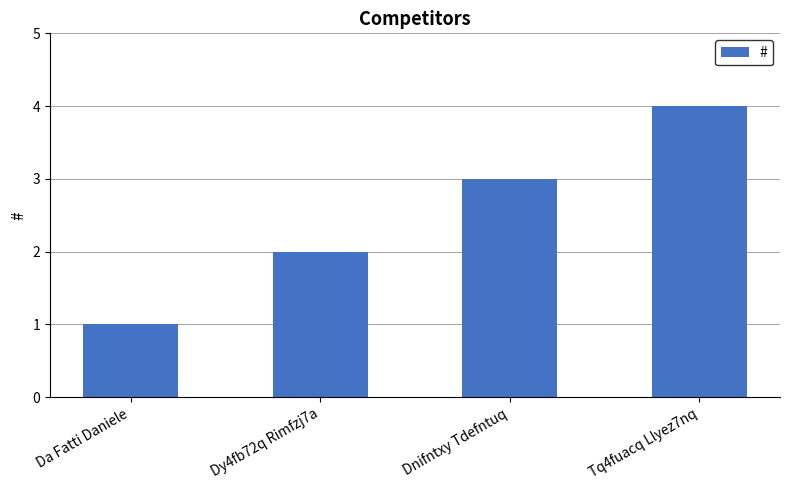

What is the ratio of the value at Dy4fb72q Rimfzj7a to the value at Da Fatti Daniele?

2.0